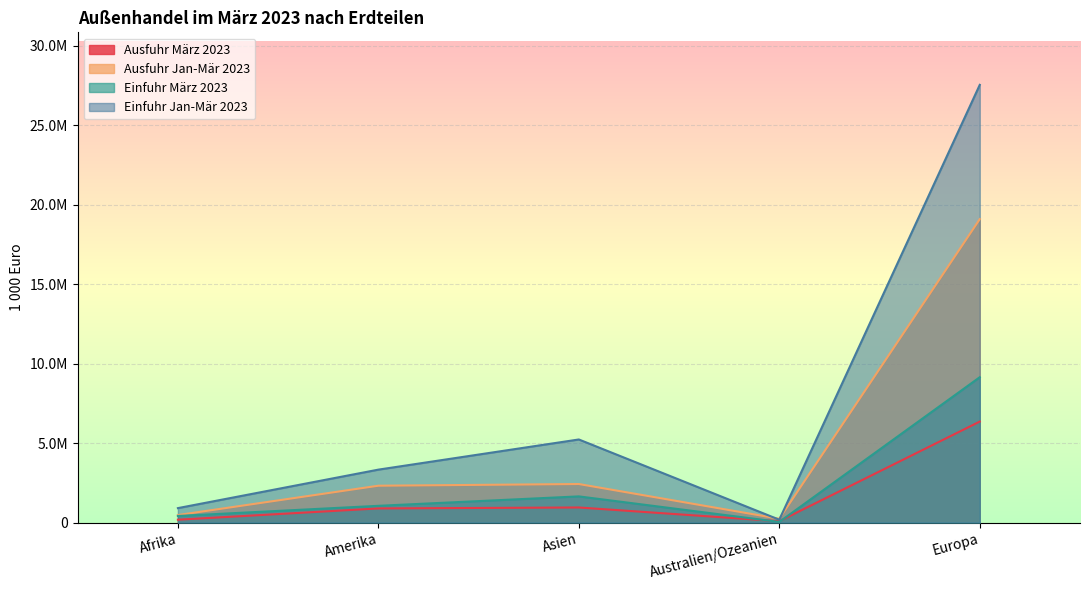

True or false: Einfuhr März 2023 and Ausfuhr Jan-Mär 2023 cross at least once.

False